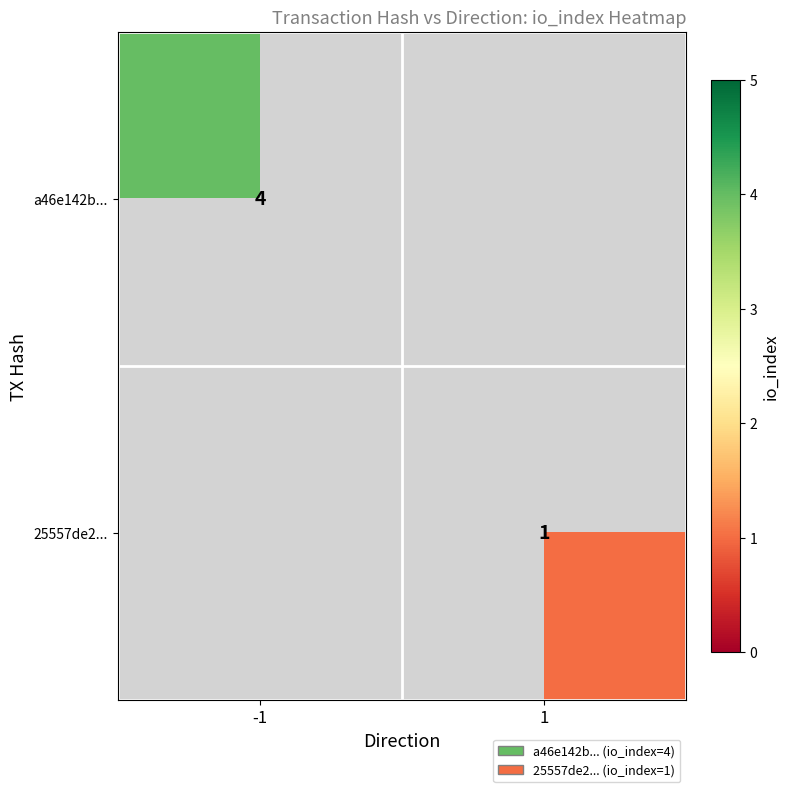

Is it true that a46e142b... equals 6 at -1?

False